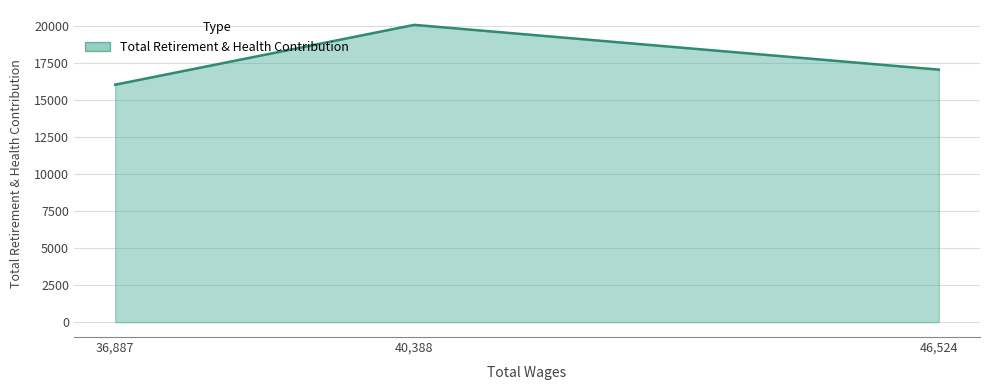

Reading right to left, extract all data points from this chart.

36887.0=16039	40388.0=20080	46524.0=17056